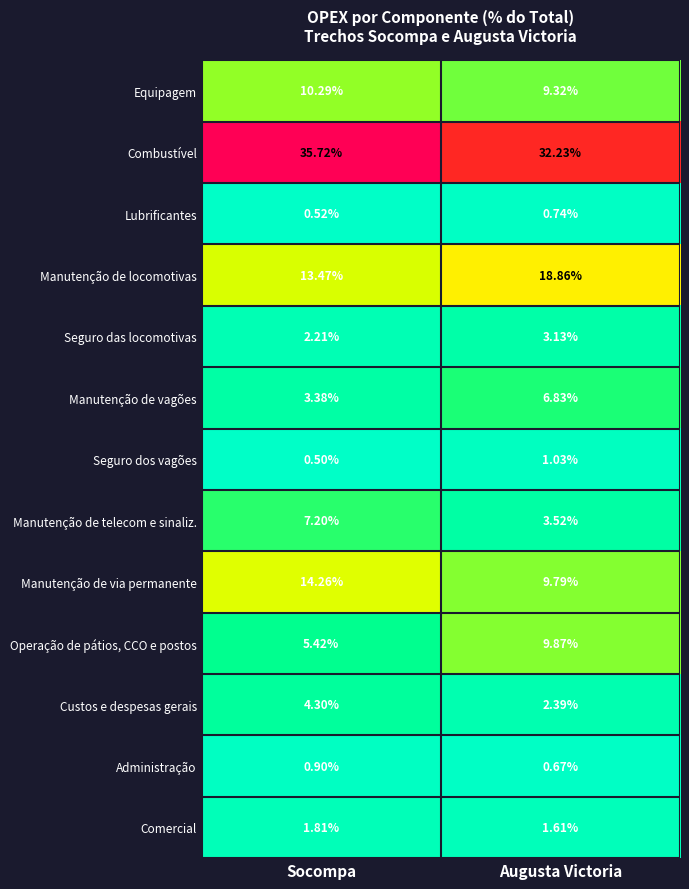

How many data points does each series have?

2